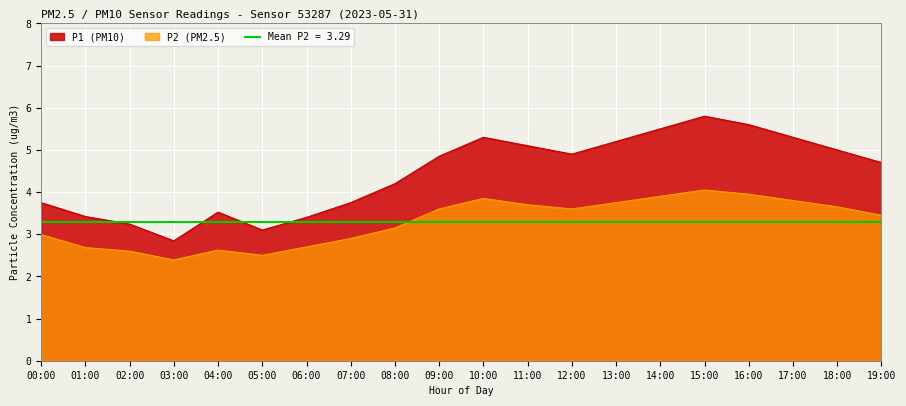

What is the maximum value for P1 (PM10)?

5.8